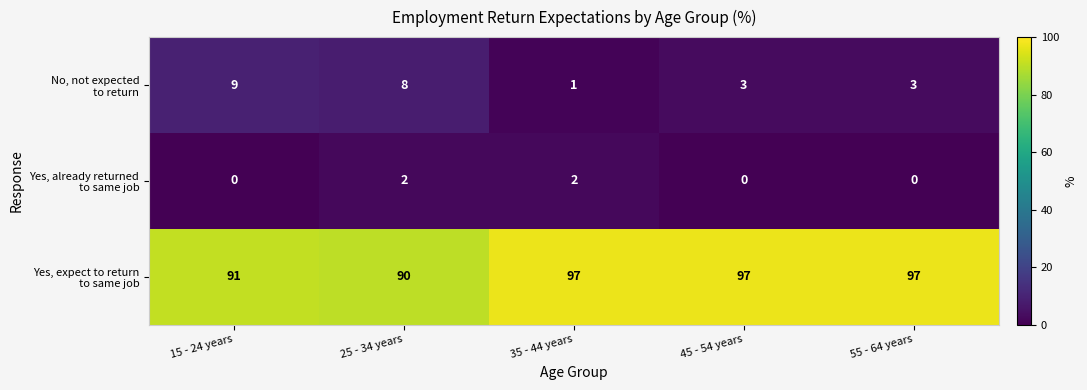

What is the total value across all series at 45 - 54 years?

100